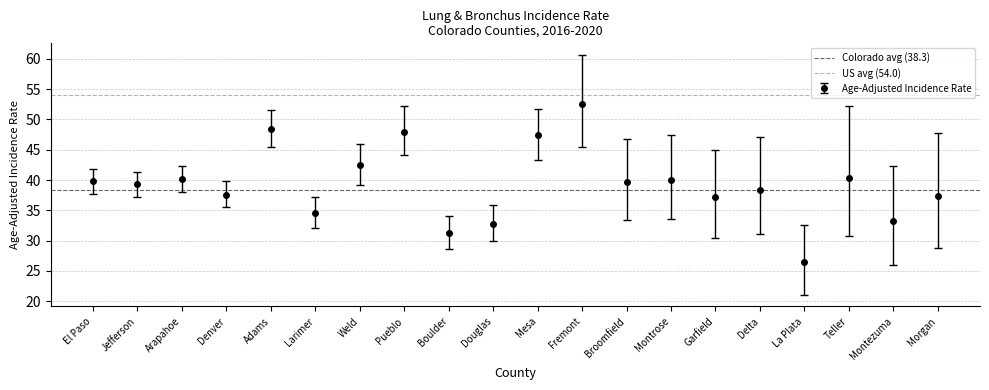

Which series has the largest total across all categories?

US avg (54.0)